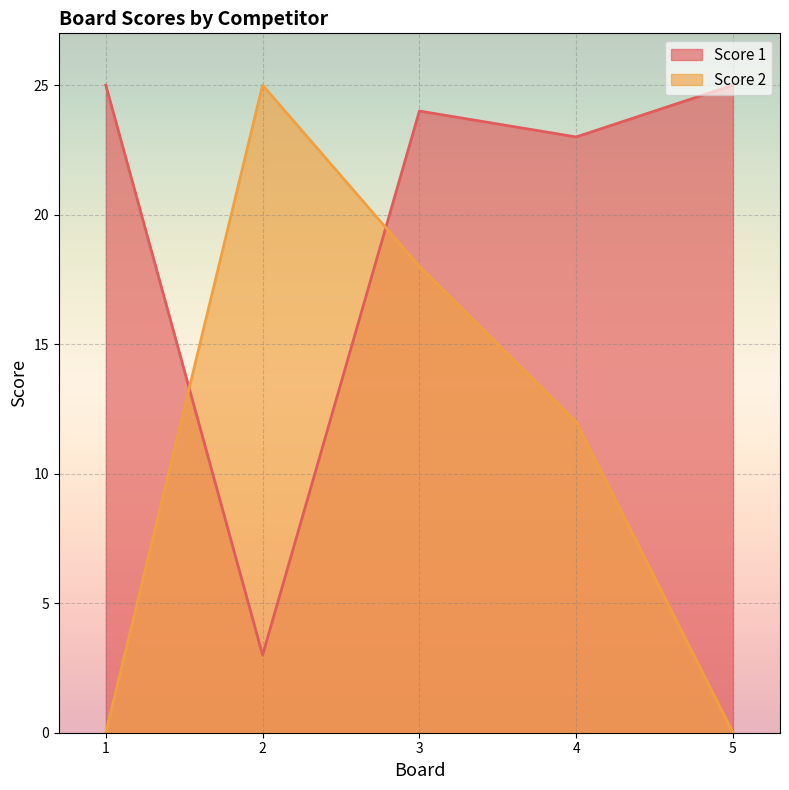

What is the difference between the maximum and second lowest values in the Score 1 series?

2